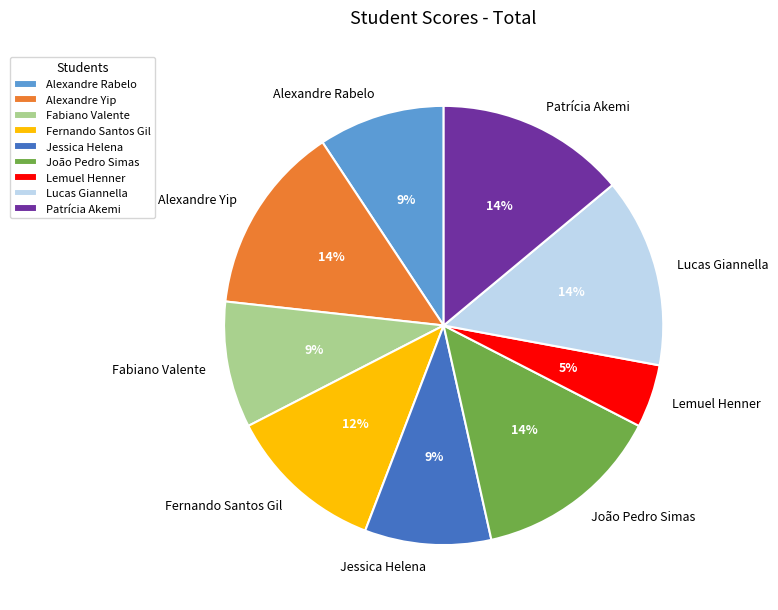

To the nearest percent, what portion does Lemuel Henner represent?

5%